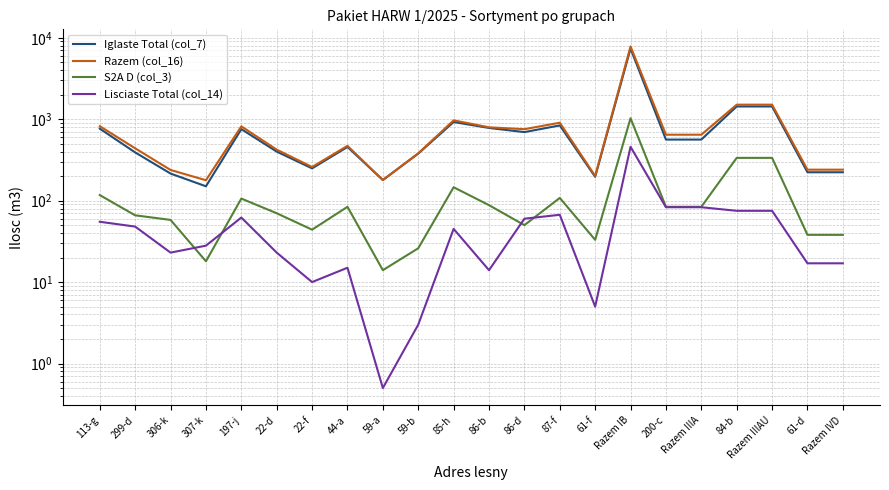

Between 86-b and Razem IIIA, which series saw the biggest shift?

Iglaste Total (col_7)